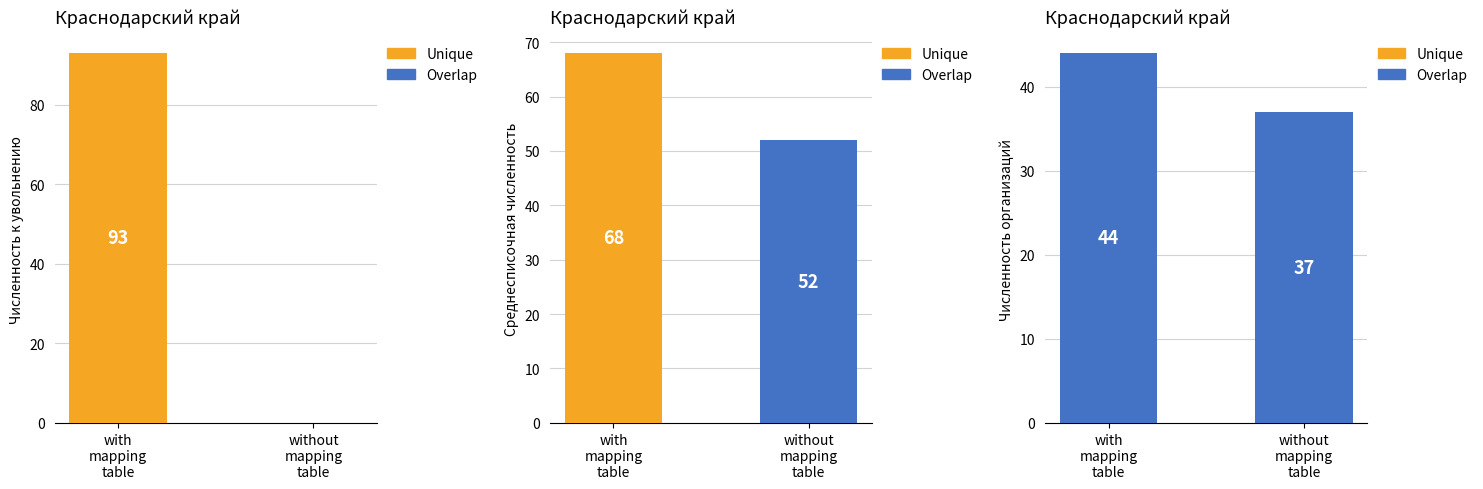

How many distinct data groups are displayed?

2